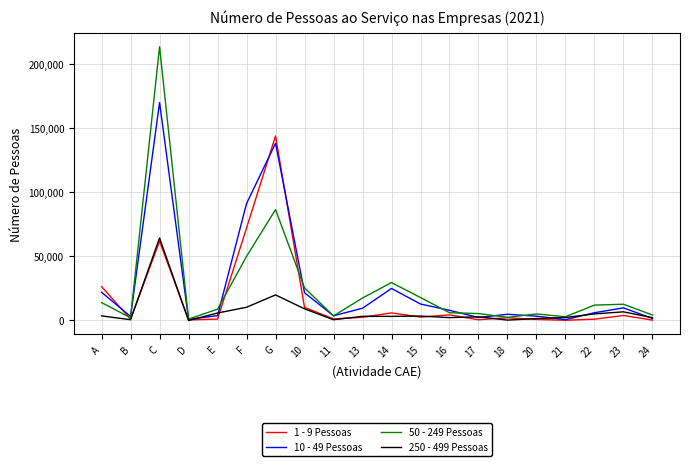

What are all the series names shown in the legend?

1 - 9 Pessoas, 10 - 49 Pessoas, 50 - 249 Pessoas, 250 - 499 Pessoas